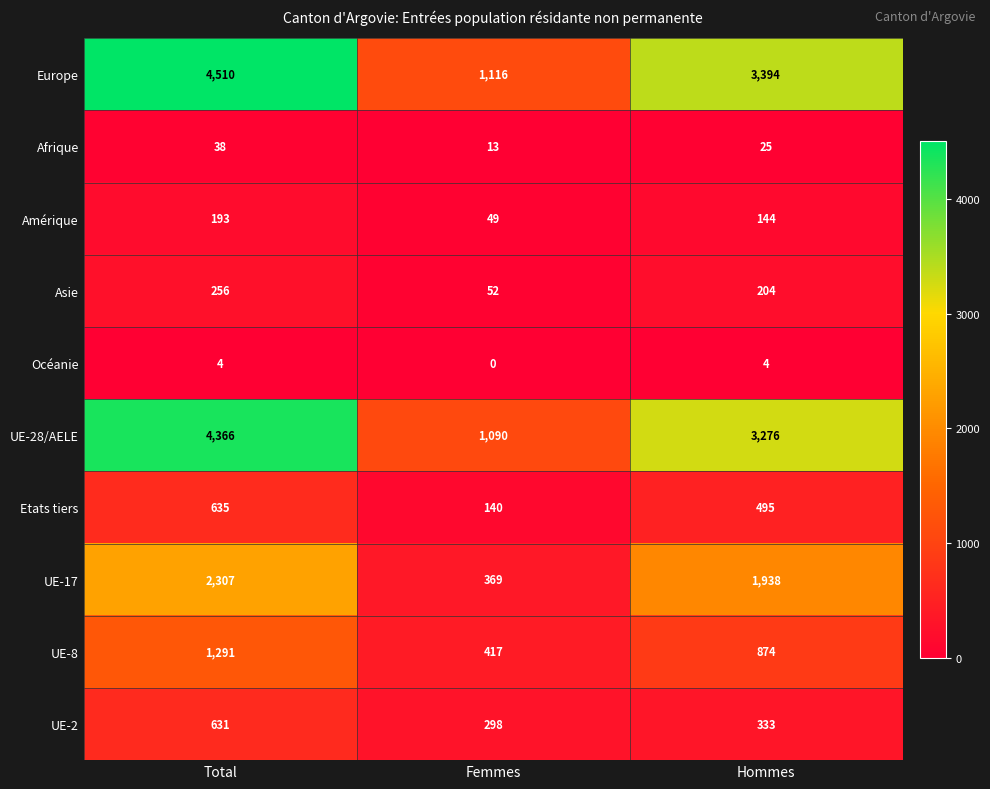

Where does the UE-17 series first go above 1938?

Total